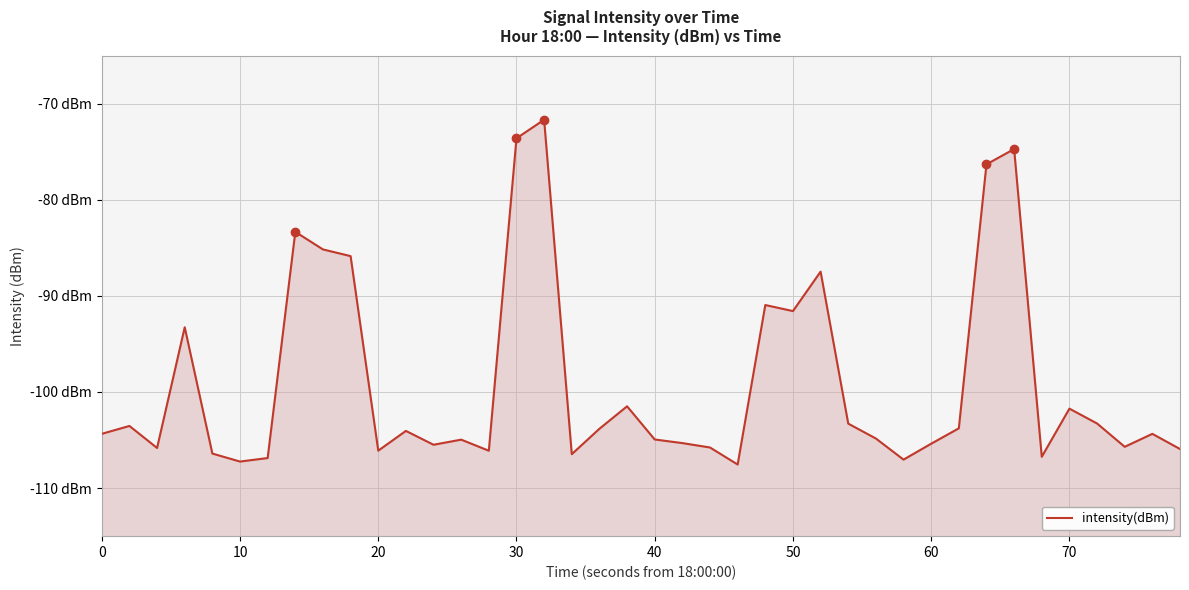

How many interior local peaks (higher than both neighbors) does the data have?

12